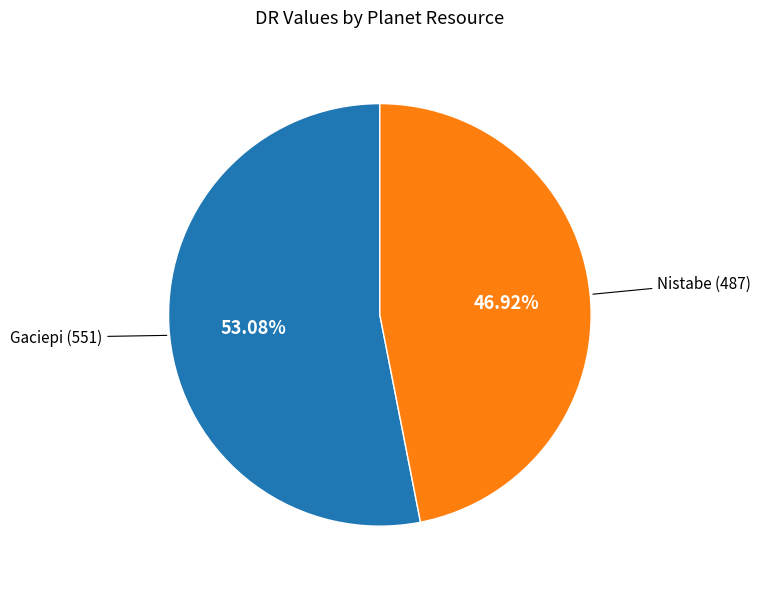

Does any single category account for the majority?

Yes